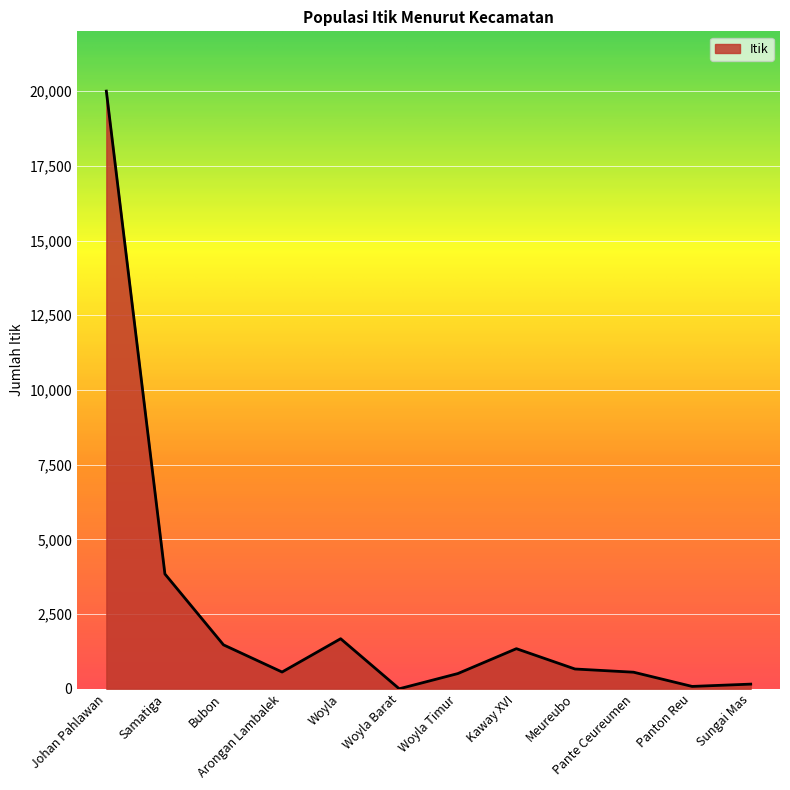

What is the difference between the maximum and minimum values?

20000